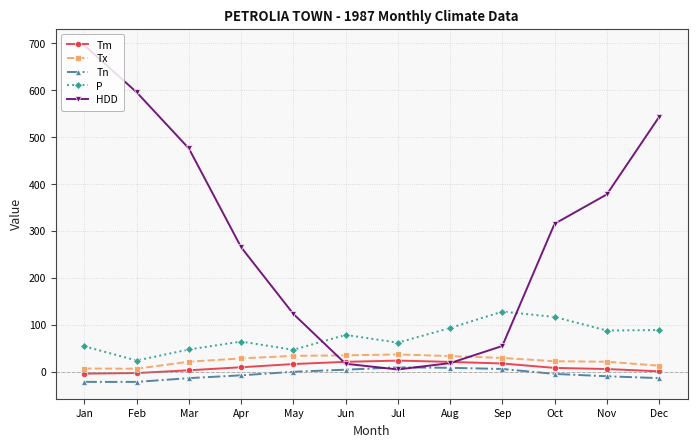

Is it true that P equals 78.1 at Jun?

True